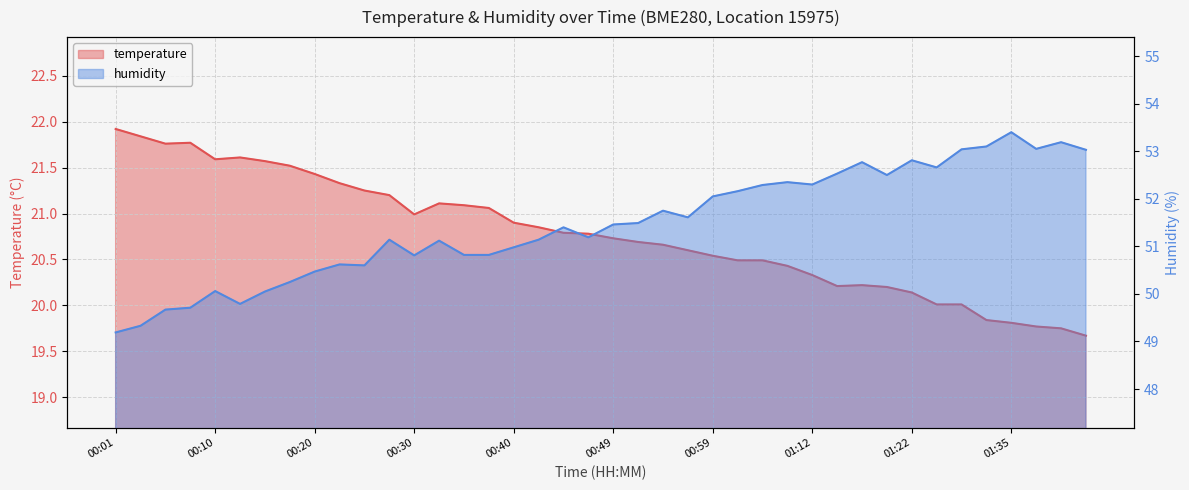

Reading left to right, what are all the values shown in this chart?

temperature: 21.9	21.8	21.8	21.8	21.6	21.6	21.6	21.5	21.4	21.3	21.2	21.2	21.0	21.1	21.1	21.1	20.9	20.9	20.8	20.8	20.7	20.7	20.7	20.6	20.5	20.5	20.5	20.4	20.3	20.2	20.2	20.2	20.1	20.0	20.0	19.8	19.8	19.8	19.8	19.7
humidity: 49.2	49.3	49.7	49.7	50.1	49.8	50.0	50.2	50.5	50.6	50.6	51.1	50.8	51.1	50.8	50.8	51.0	51.1	51.4	51.2	51.5	51.5	51.8	51.6	52.0	52.2	52.3	52.4	52.3	52.5	52.8	52.5	52.8	52.7	53.0	53.1	53.4	53.0	53.2	53.0